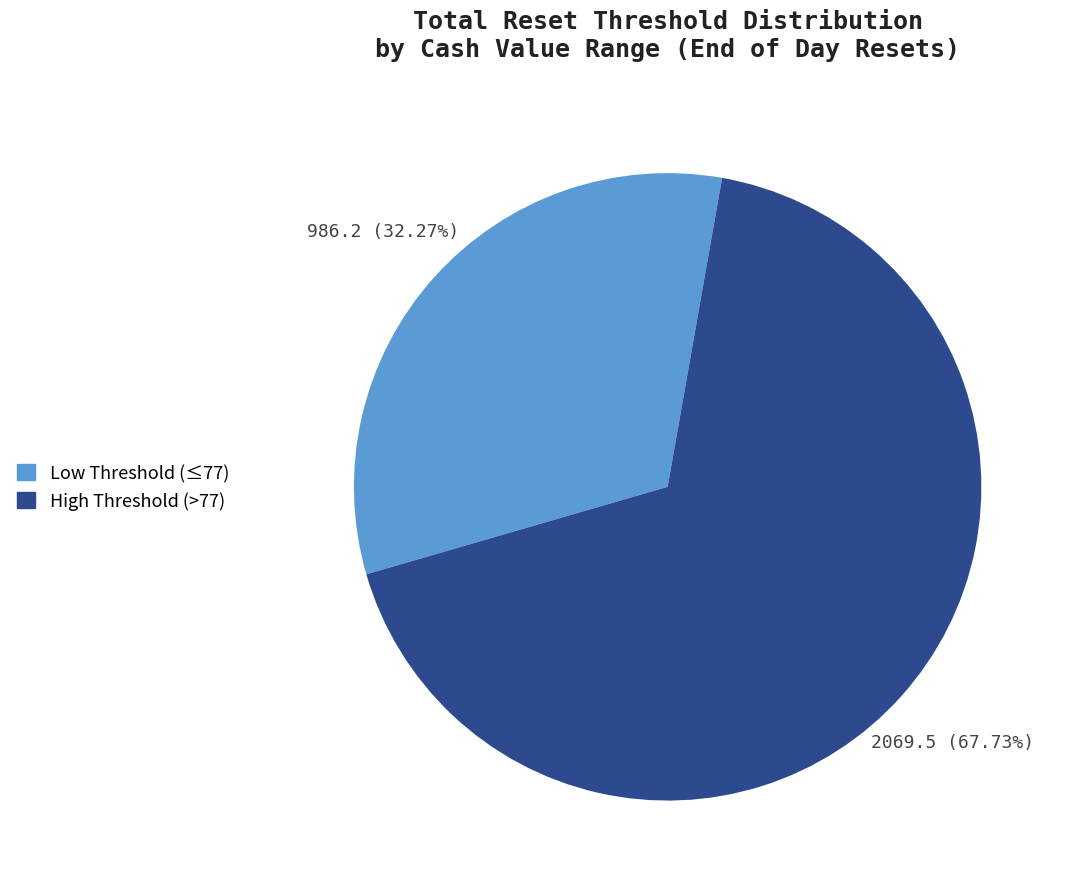

Is there a majority slice in this chart?

Yes